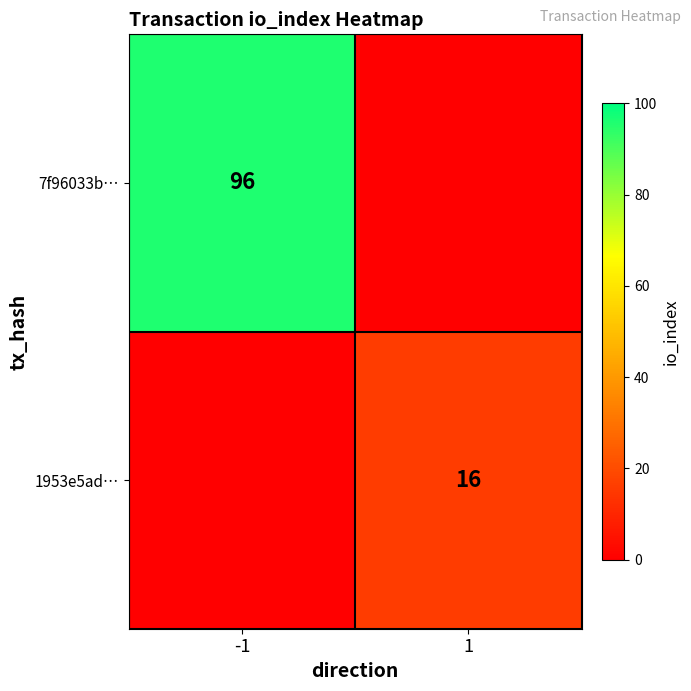

True or false: 7f96033b… has a value of 24 at -1.

False